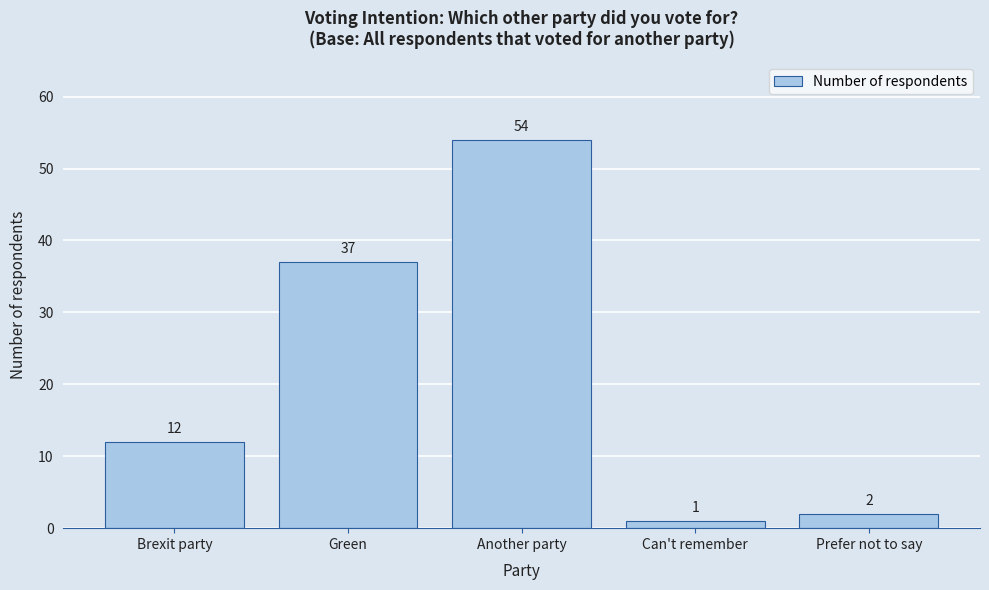

Reading left to right, what are all the values shown in this chart?

Brexit party=12	Green=37	Another party=54	Can't remember=1	Prefer not to say=2